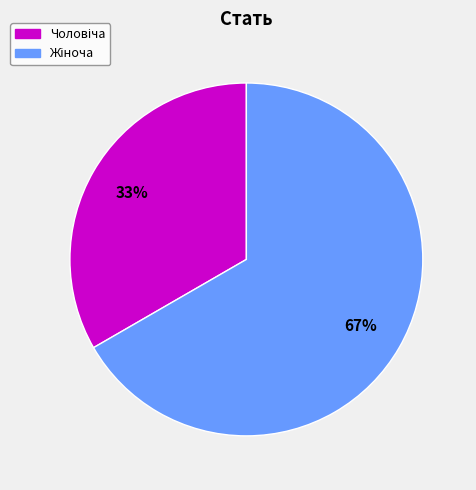

To the nearest percent, what is the average slice percentage?

50%